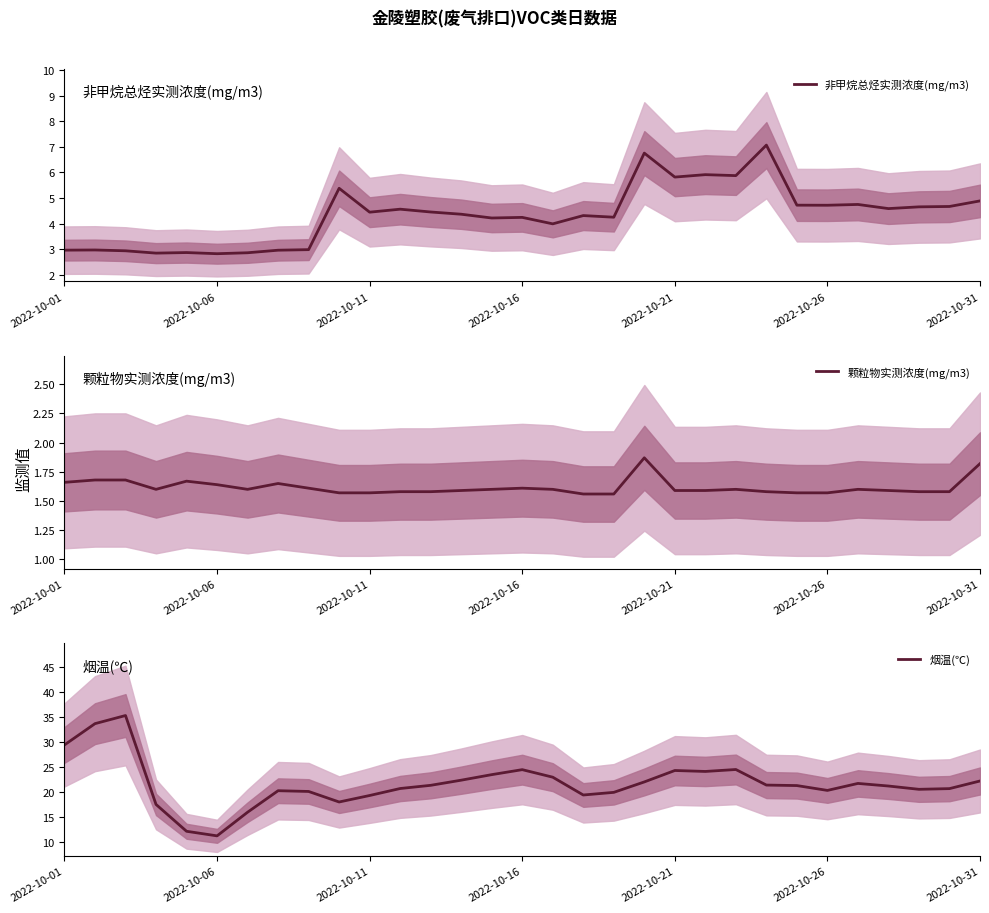

Which series has the largest total across all categories?

烟温(℃)